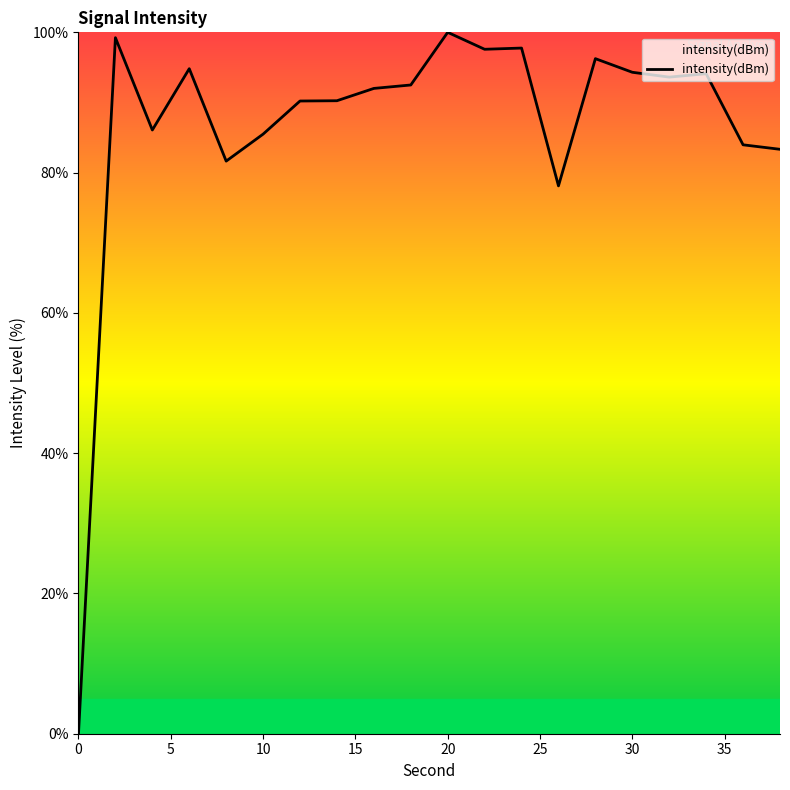

What is the difference between the maximum and minimum values?

100.0